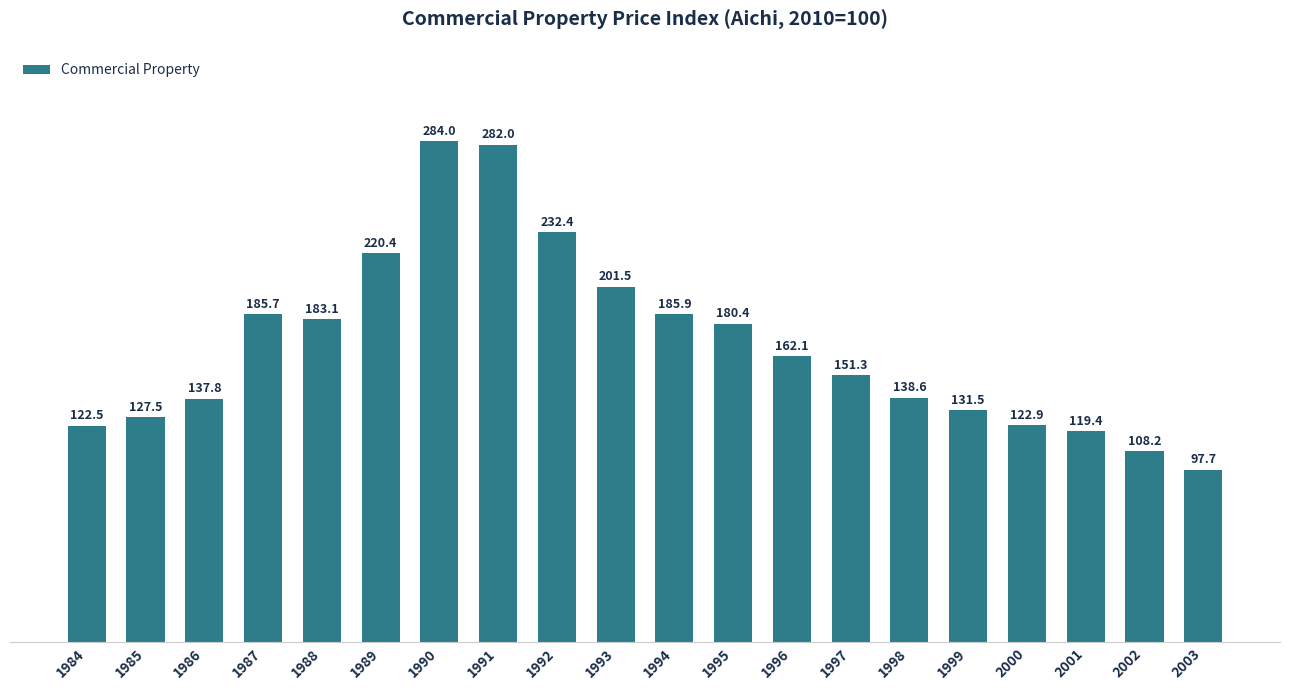

How many values are below 162?

10